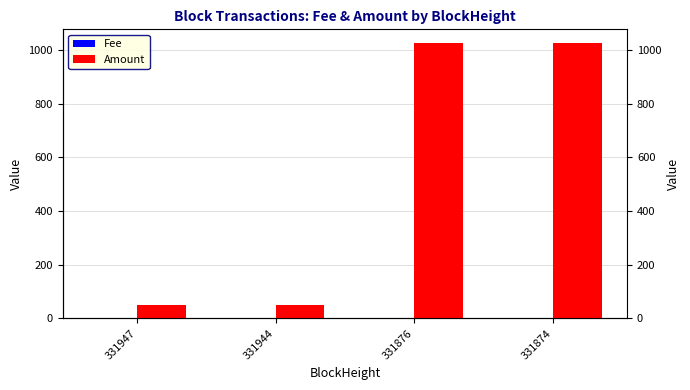

Which series has the largest total across all categories?

Amount